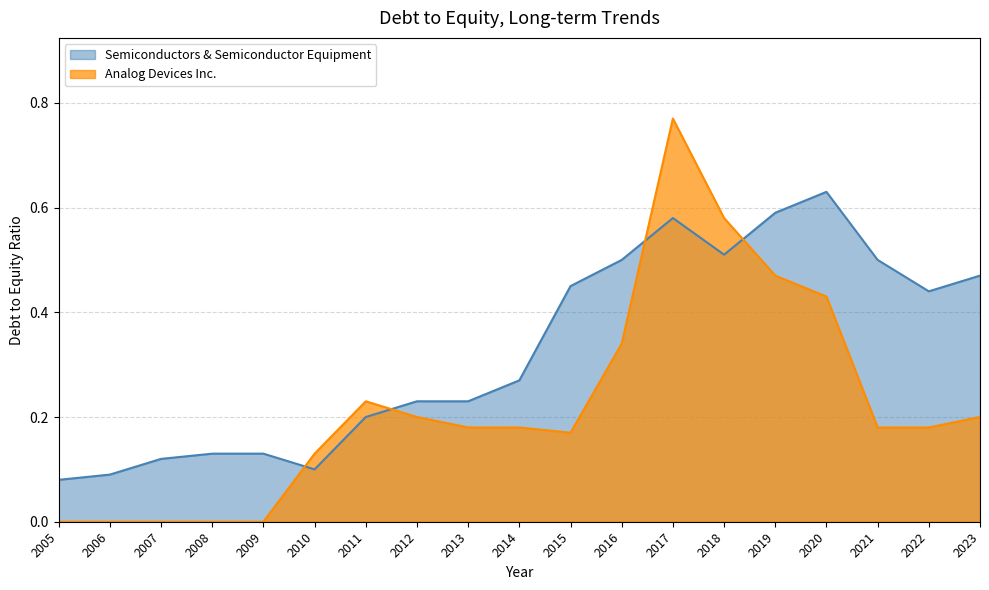

Count the number of categories in the chart.

19